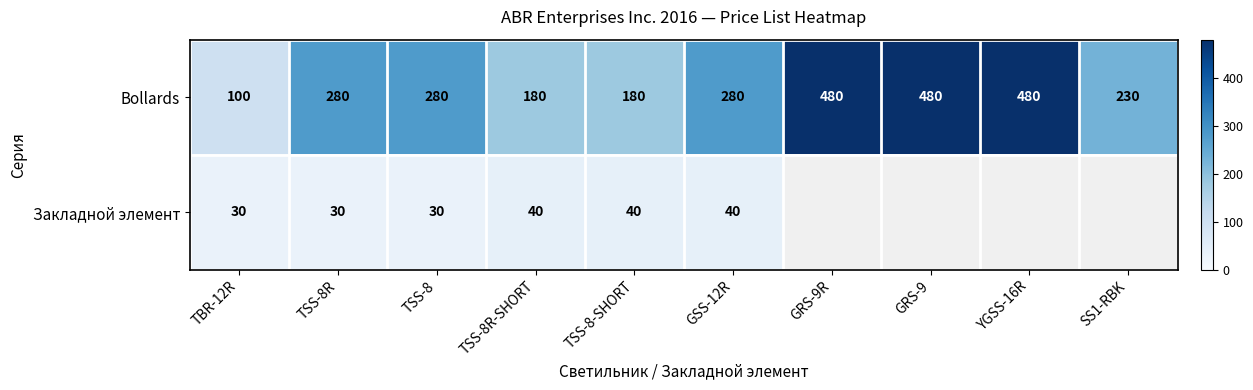

Is the value of Bollards at TSS-8R-SHORT greater than the value of Закладной элемент at GSS-12R?

Yes